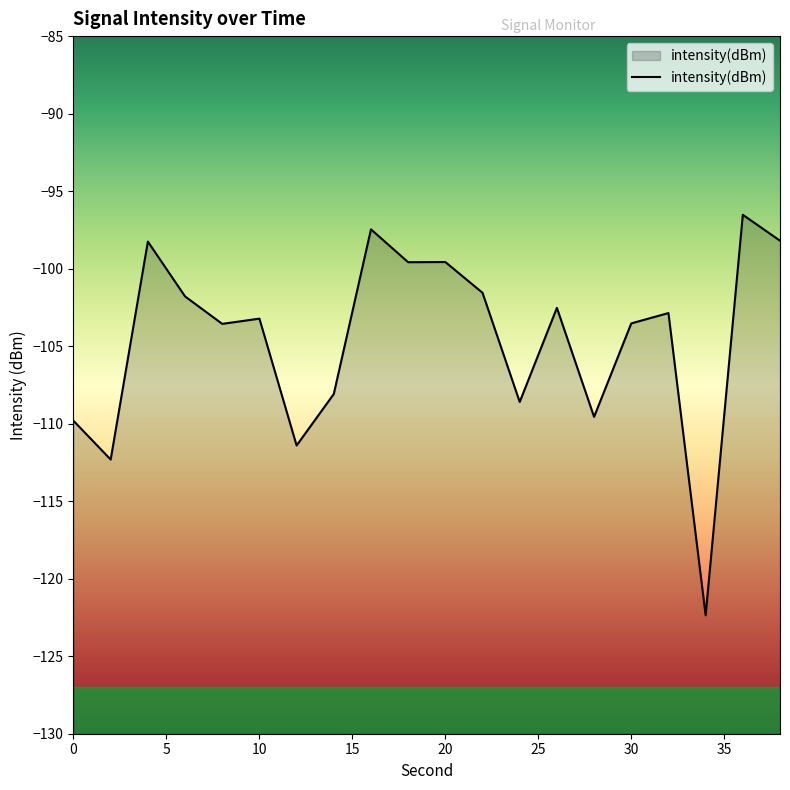

Where is the data nearest to the value -109?

24